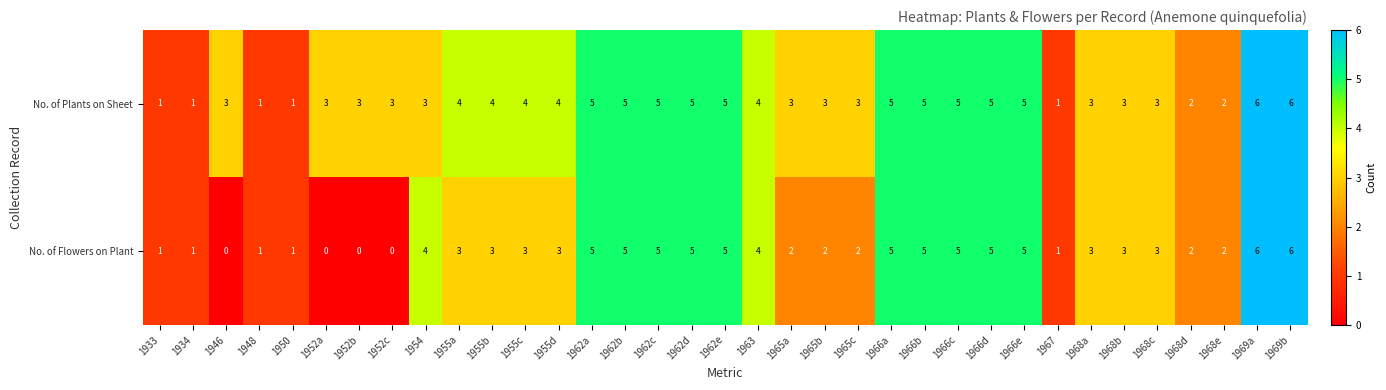

True or false: No. of Flowers on Plant has a value of 2 at 1954.

False